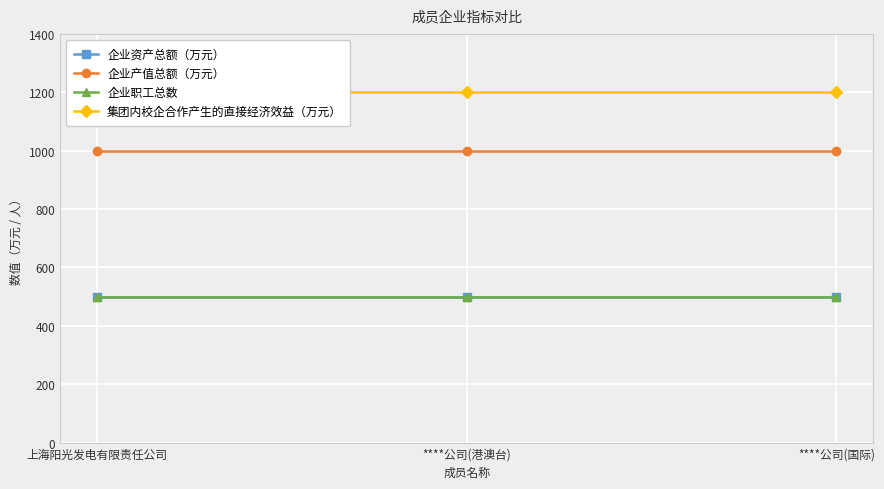

List the labels in order of 企业资产总额（万元） value, smallest first.

上海阳光发电有限责任公司, ****公司(港澳台), ****公司(国际)